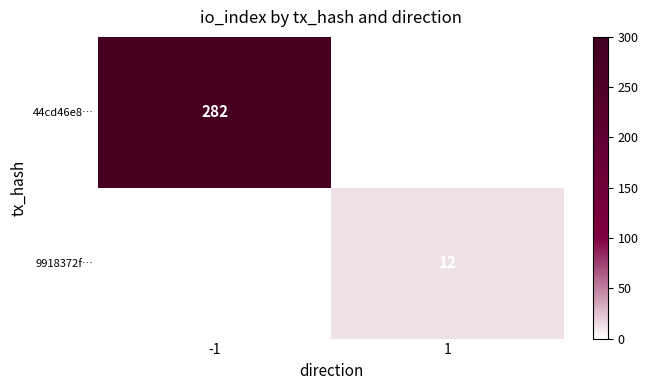

True or false: 9918372f… has a value of 7 at 1.

False